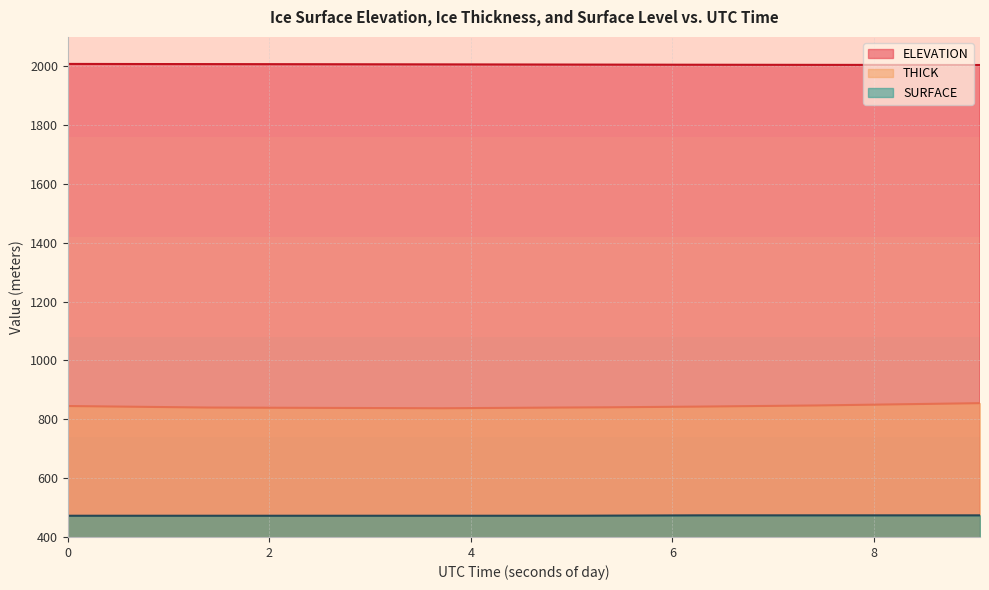

What is the spread (max minus min) of values at 9?

1535.0